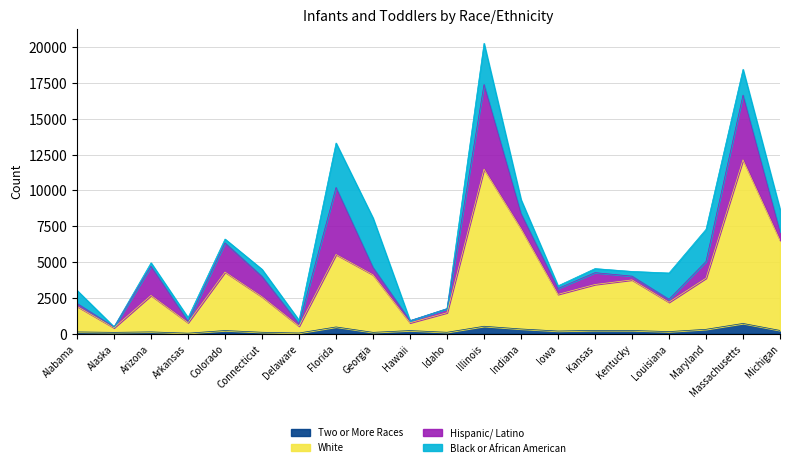

What is the highest value of the Two or More Races series?

712